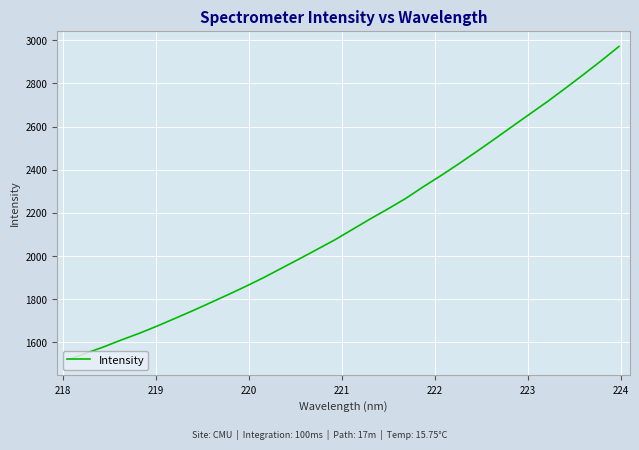

How many categories are shown in the chart?

32